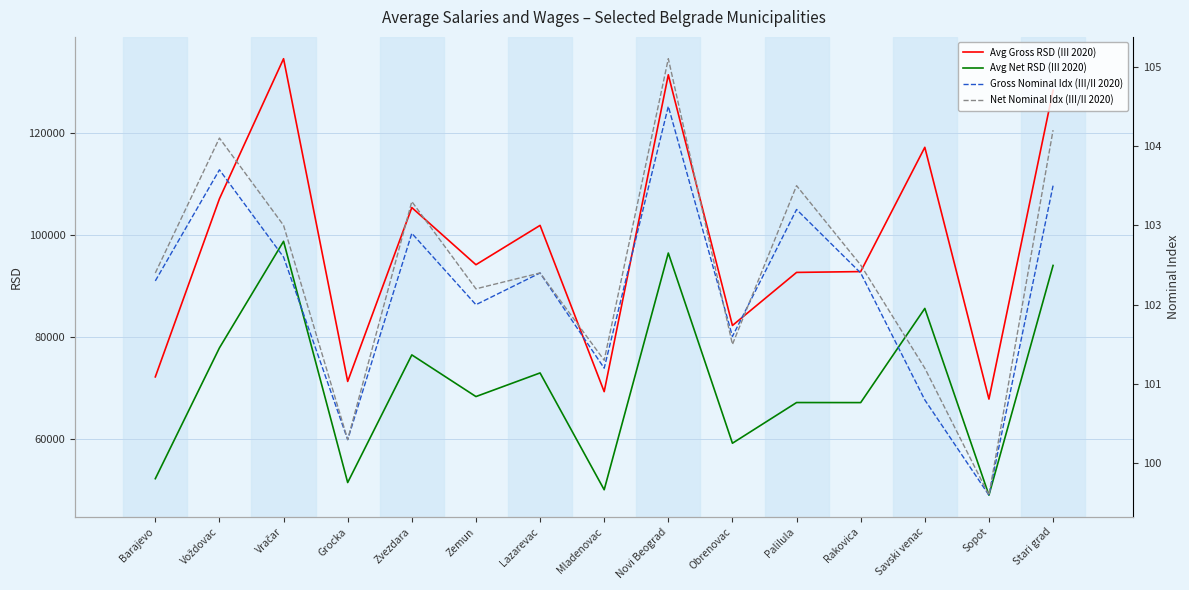

List the series in order of their peak value, highest first.

Avg Gross RSD (III 2020), Avg Net RSD (III 2020), Net Nominal Idx (III/II 2020), Gross Nominal Idx (III/II 2020)